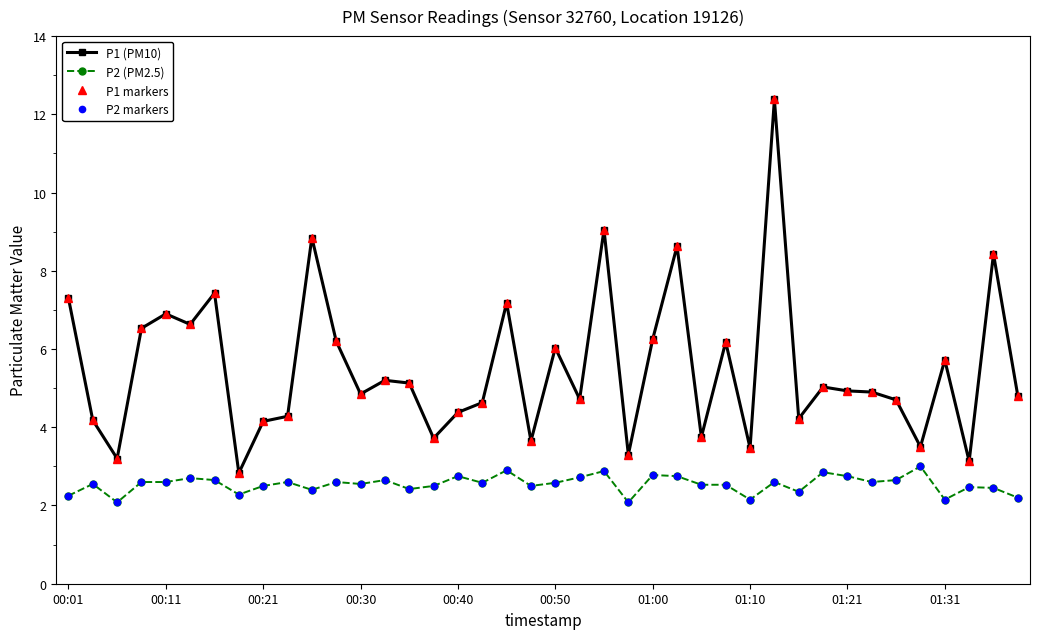

Does the chart have visible grid lines?

No